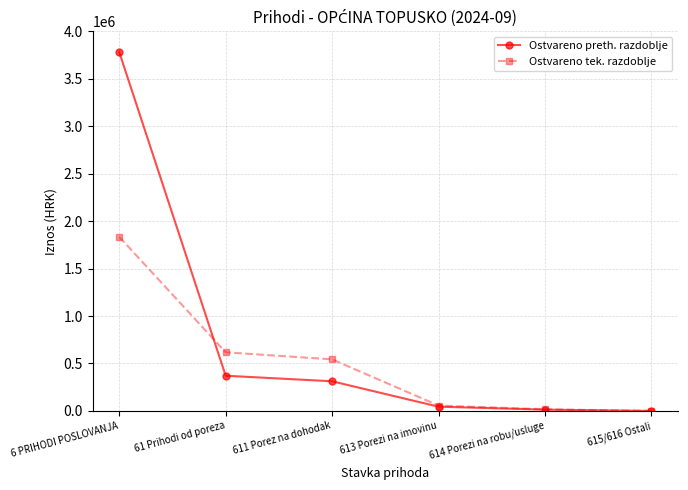

What is the value of the Ostvareno tek. razdoblje point at the 2nd from the left?

617860.2